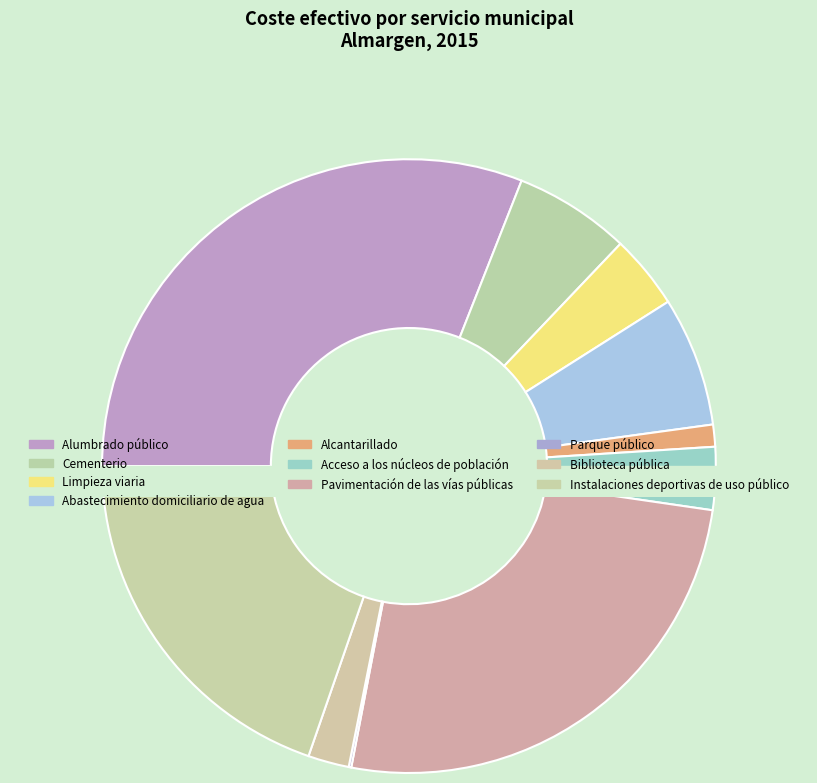

To the nearest percent, what is the combined percentage of Abastecimiento domiciliario de agua and Instalaciones deportivas de uso público?

27%